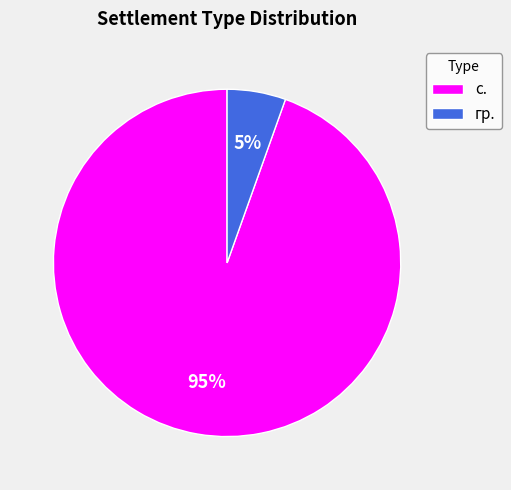

Between с. and гр., which is larger?

с.